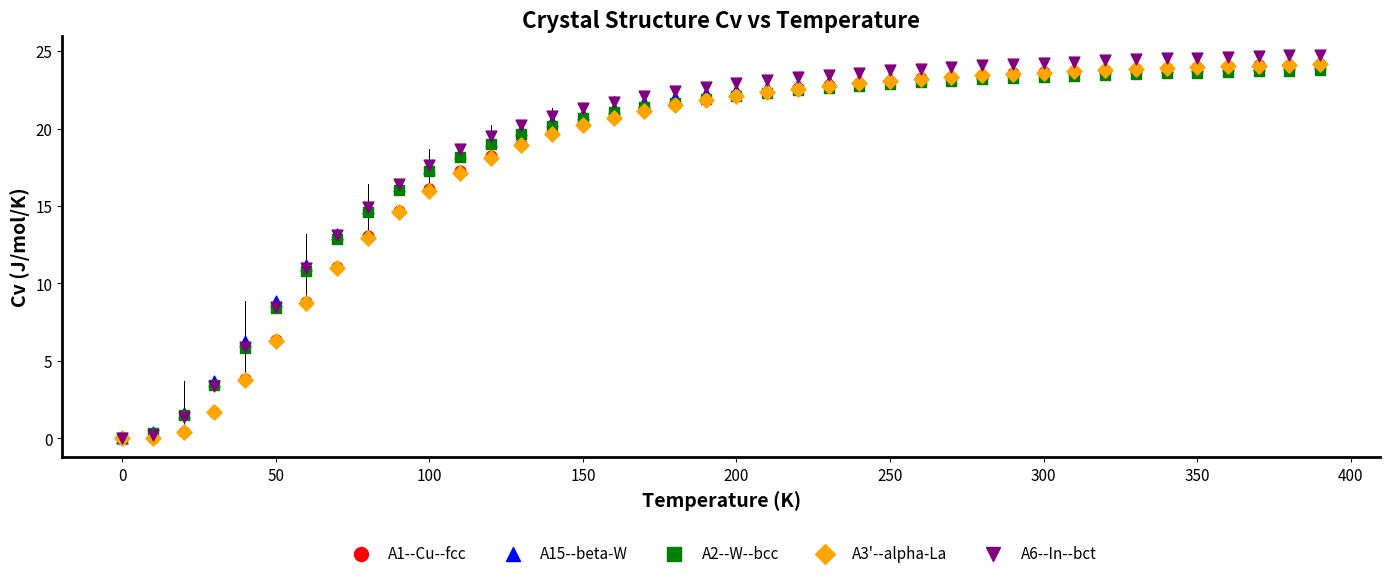

What are all the series names shown in the legend?

A1--Cu--fcc, A15--beta-W, A2--W--bcc, A3'--alpha-La, A6--In--bct